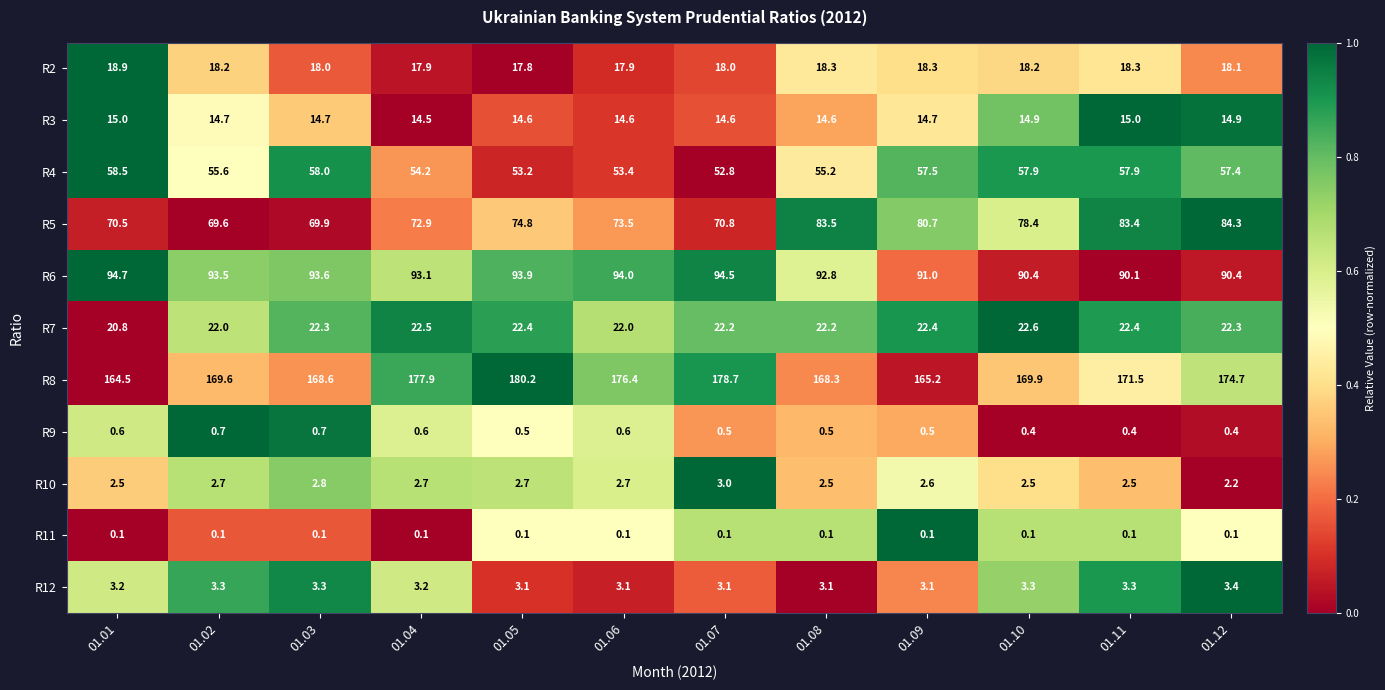

How many distinct data groups are displayed?

11